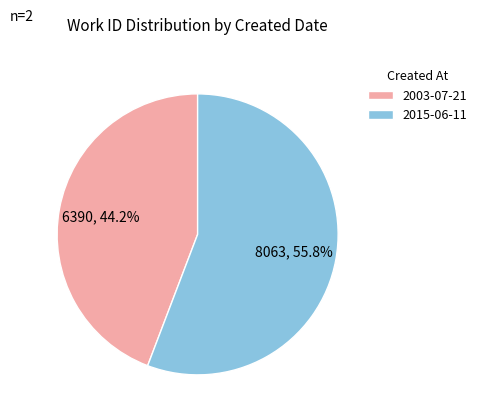

Is there a majority slice in this chart?

Yes